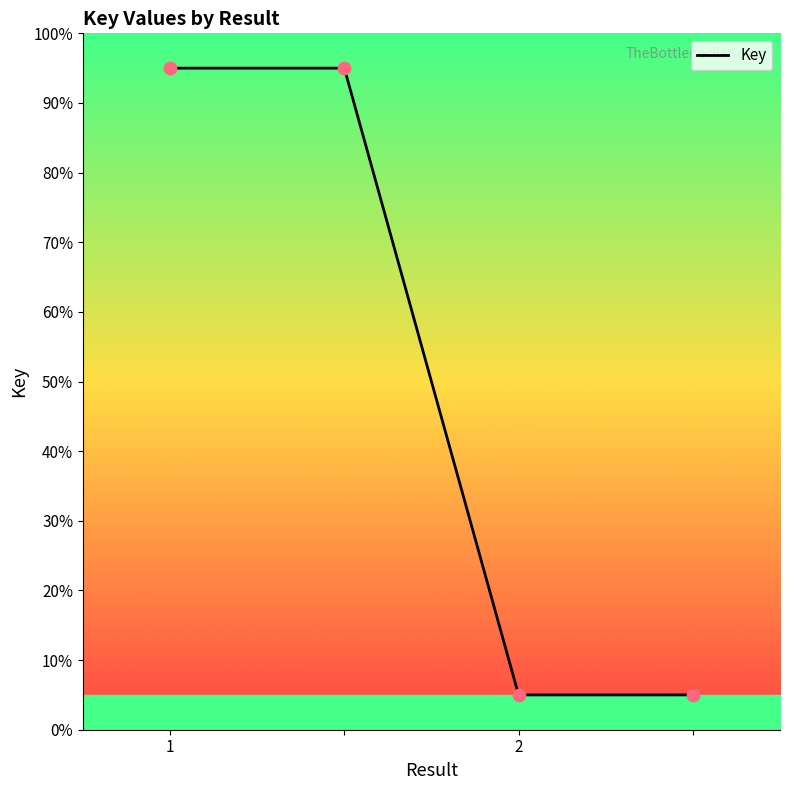

What is the ratio of the value at 2 to the value at 3?

1.0